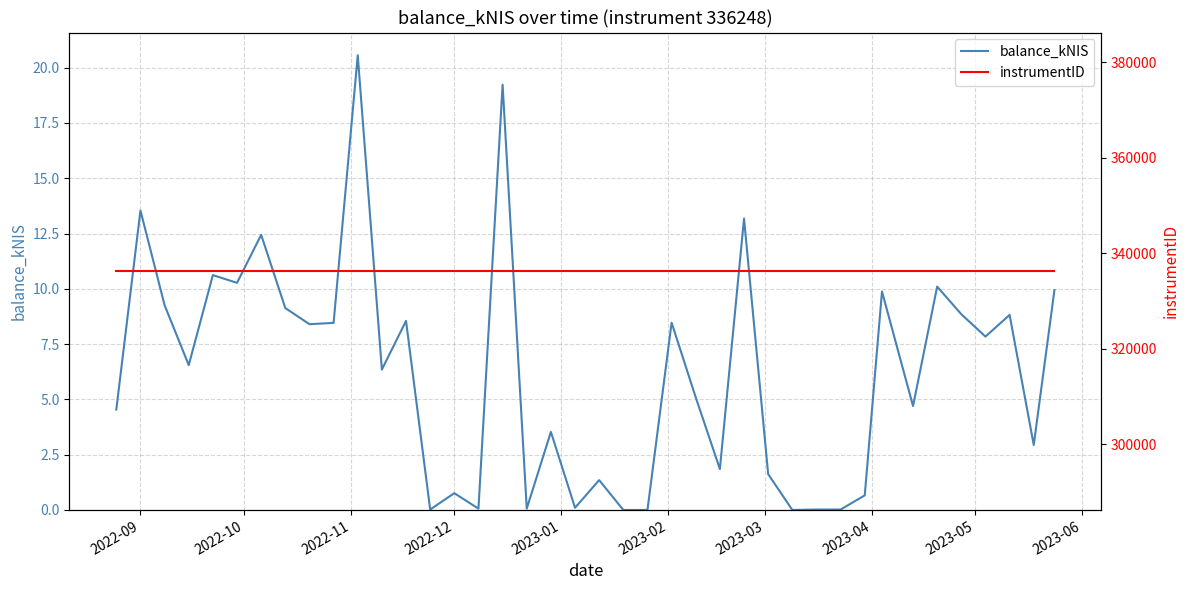

True or false: balance_kNIS has a value of 0.0 at 29.

False